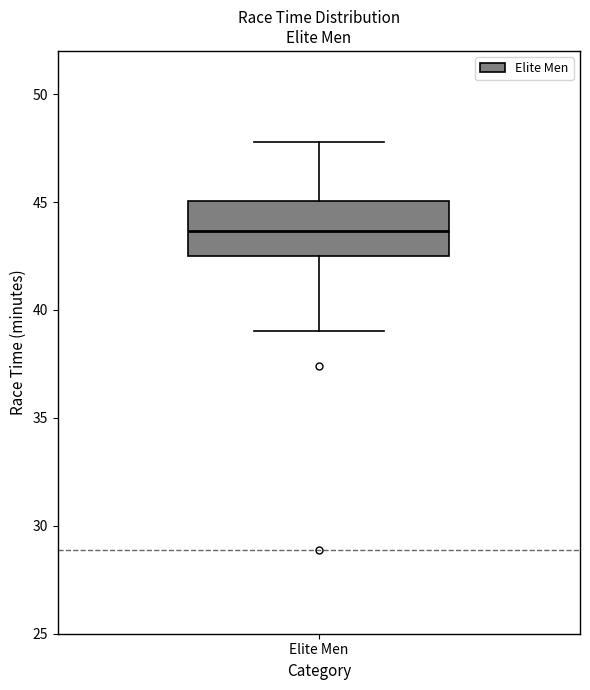

Transcribe this box plot: give where the median line is, the range the box spans, and where the two whiskers end, as read against the y-axis. The values are not printed on the chart, so give them approximately, as read against the axis.

median 43.5, box 42.5 to 45.0, whiskers 39.0 to 48.0